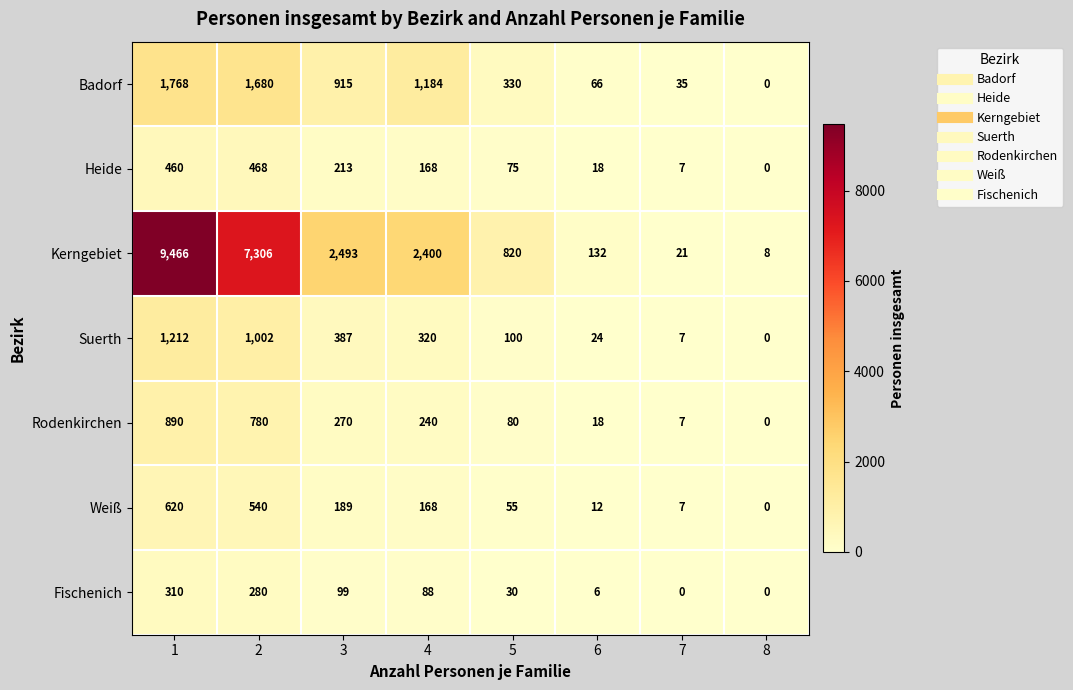

What is the average value of the Kerngebiet series?

2831